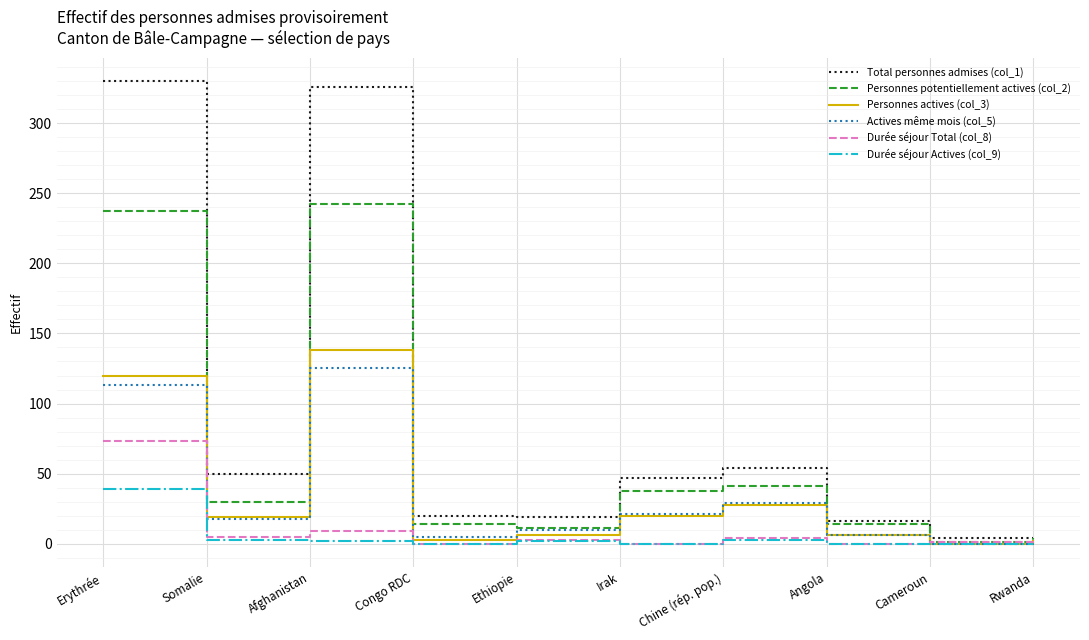

Which series has the widest spread of values?

Total personnes admises (col_1)